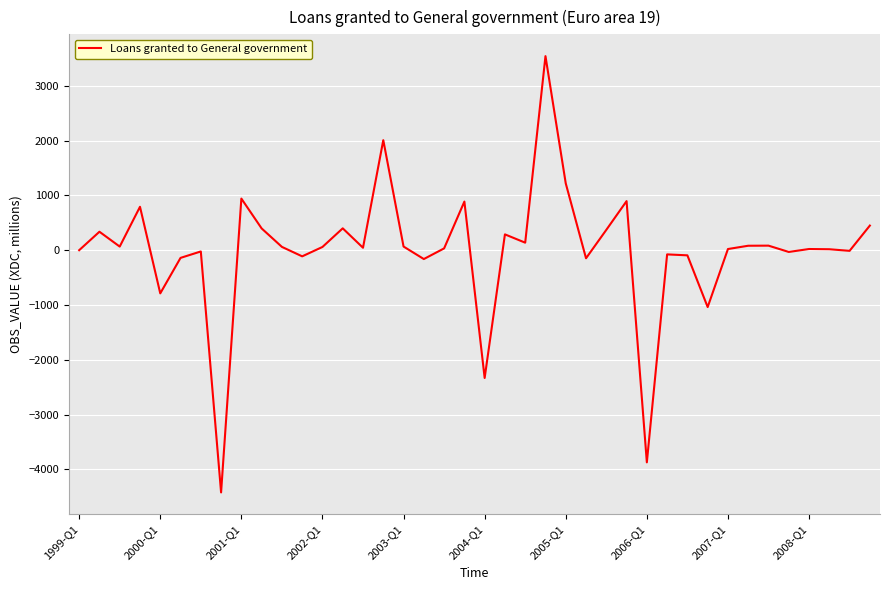

What is the maximum value shown in the chart?

3540.6